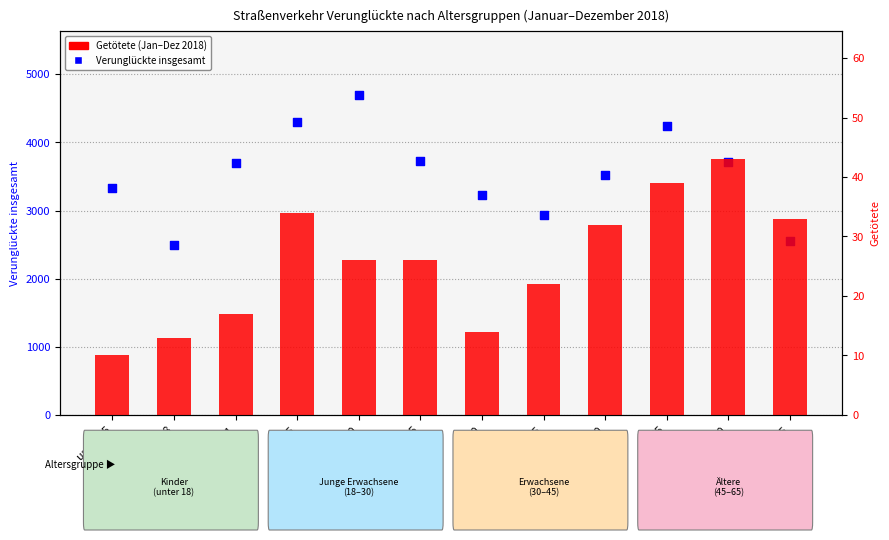

Which series has the largest total across all categories?

Verunglückte insgesamt